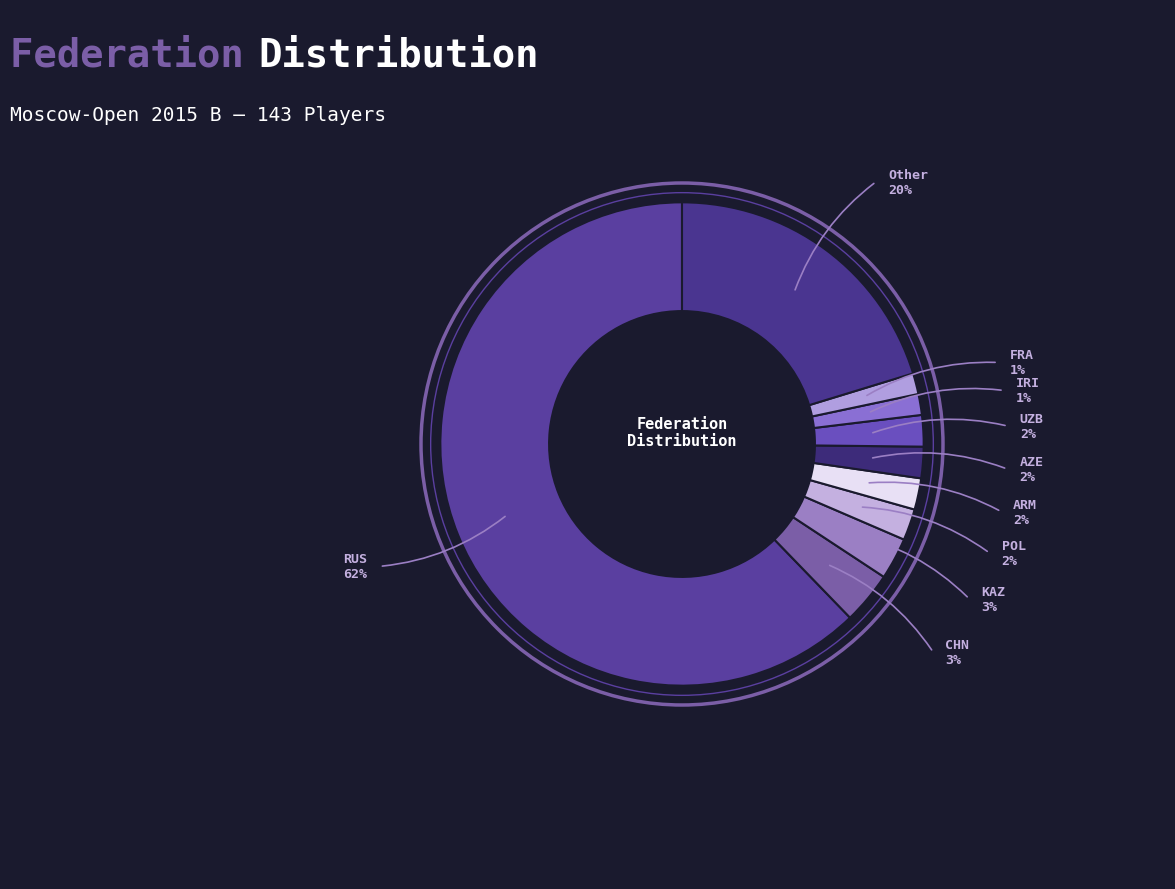

What is the smallest slice in the pie chart?

IRI